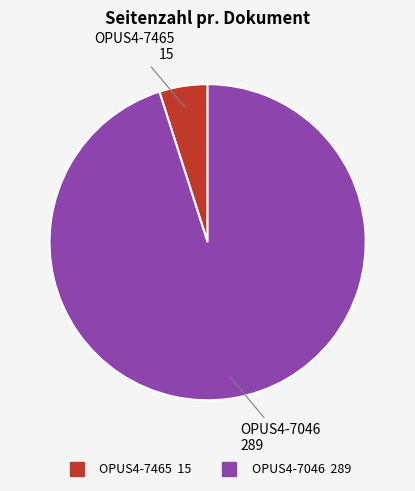

What is the smallest slice in the pie chart?

OPUS4-7465